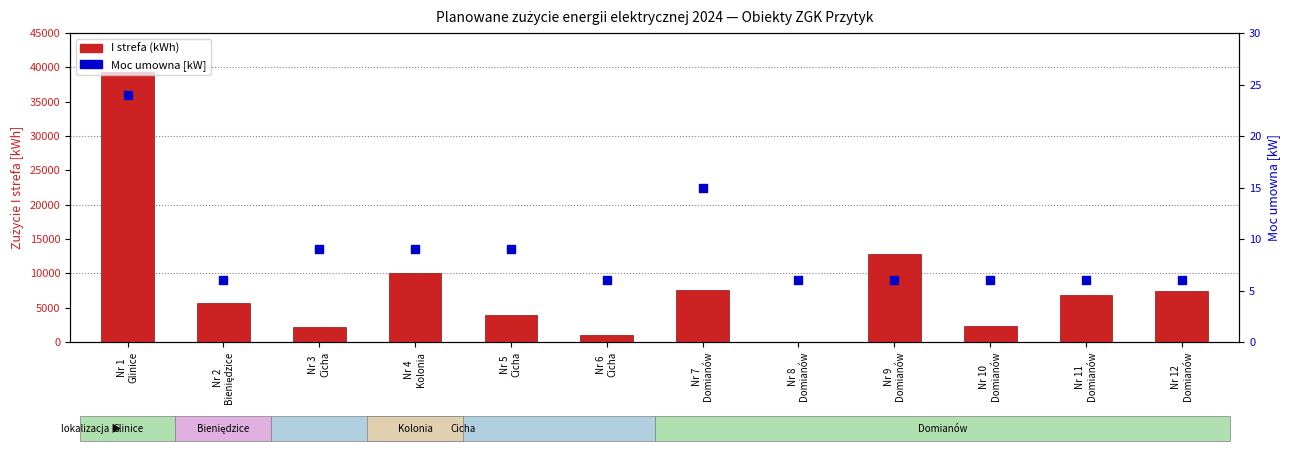

What is the total value across all series at Nr 1
Glinice?

39312